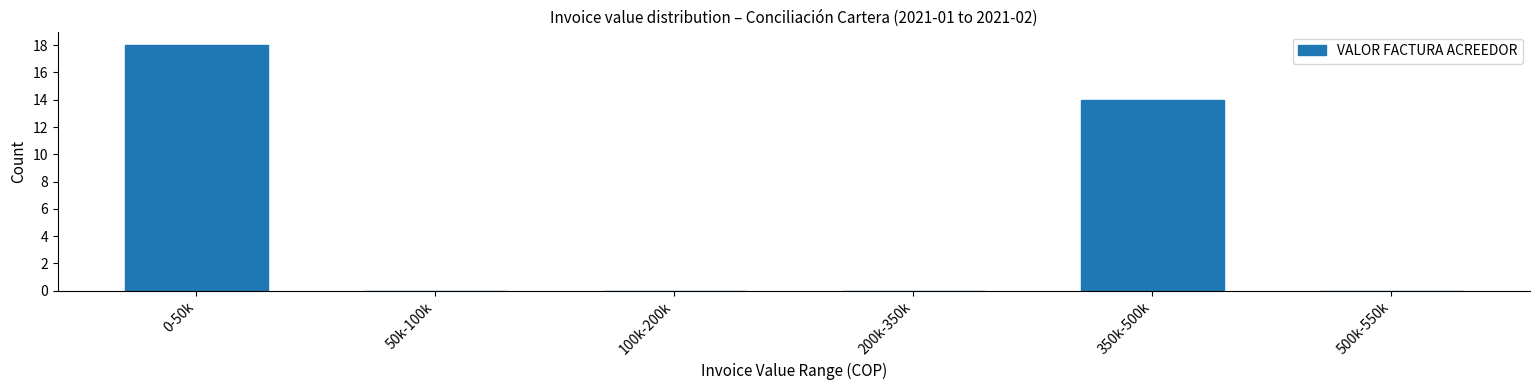

Reading right to left, transcribe all the data shown in this chart.

500k-550k=0	350k-500k=14	200k-350k=0	100k-200k=0	50k-100k=0	0-50k=18